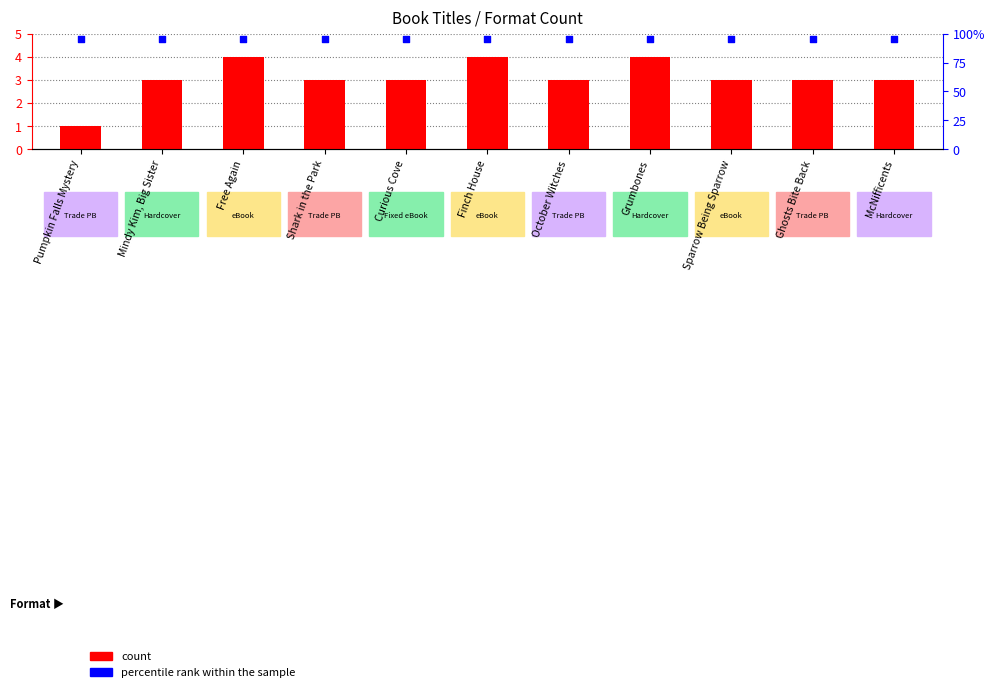

At which category is the sum across all series the highest?

Free Again